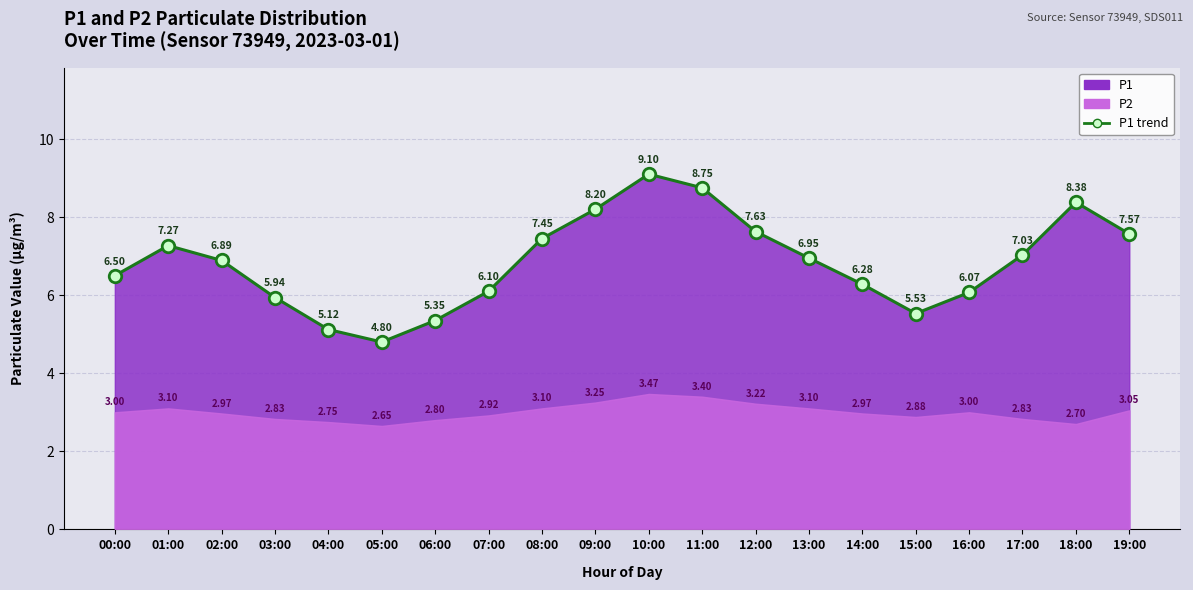

True or false: the data shows 7.6 at 12:00.

True